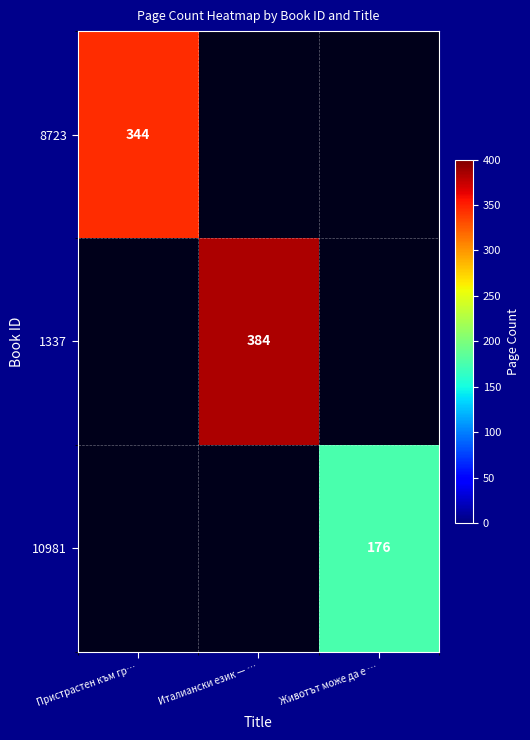

The 10981 series shows 176 at Животът може да е …. True or false?

True